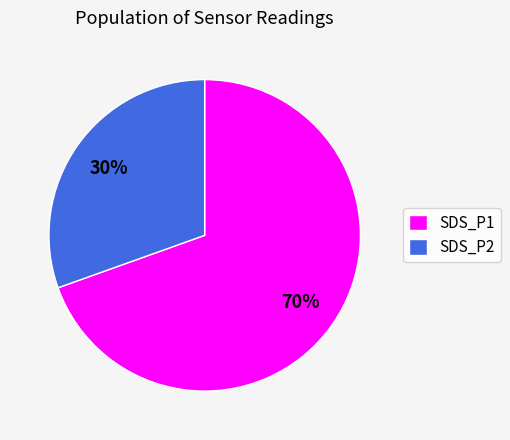

True or false: SDS_P2 accounts for 30% of the total.

True